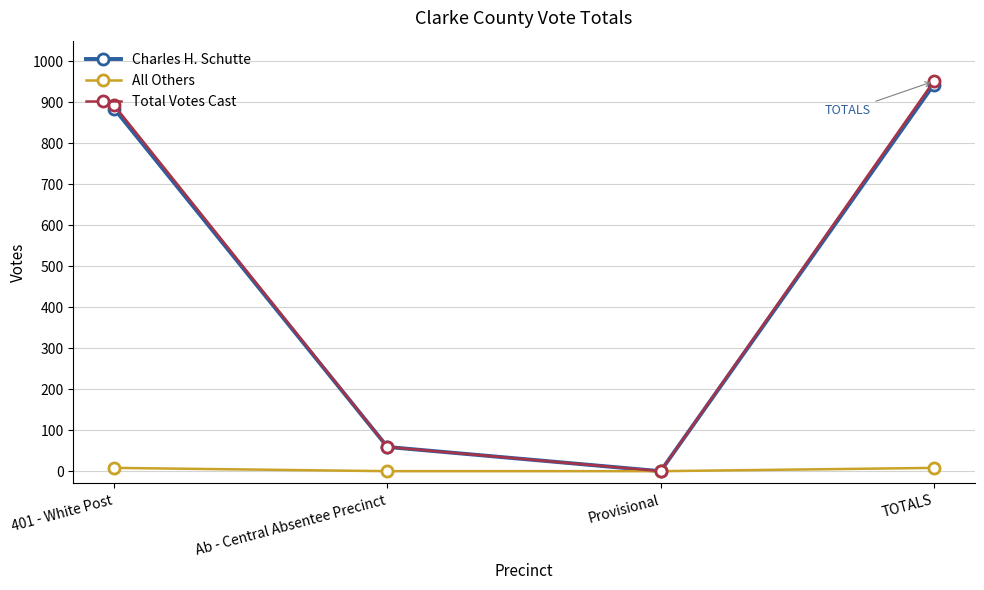

At how many categories does at least one series exceed 8?

3